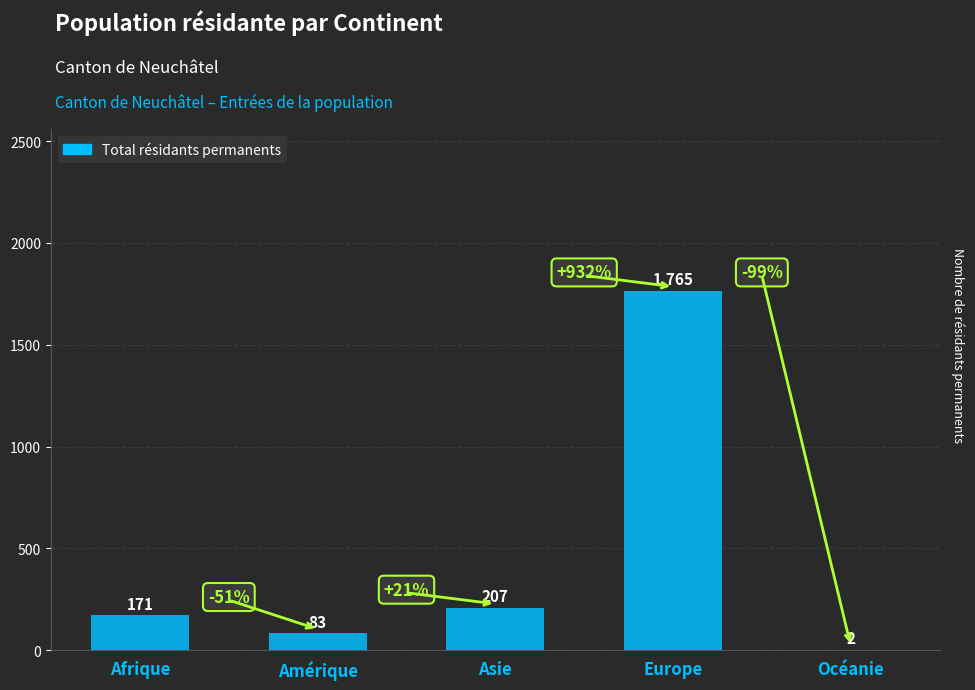

How many distinct data groups are displayed?

1